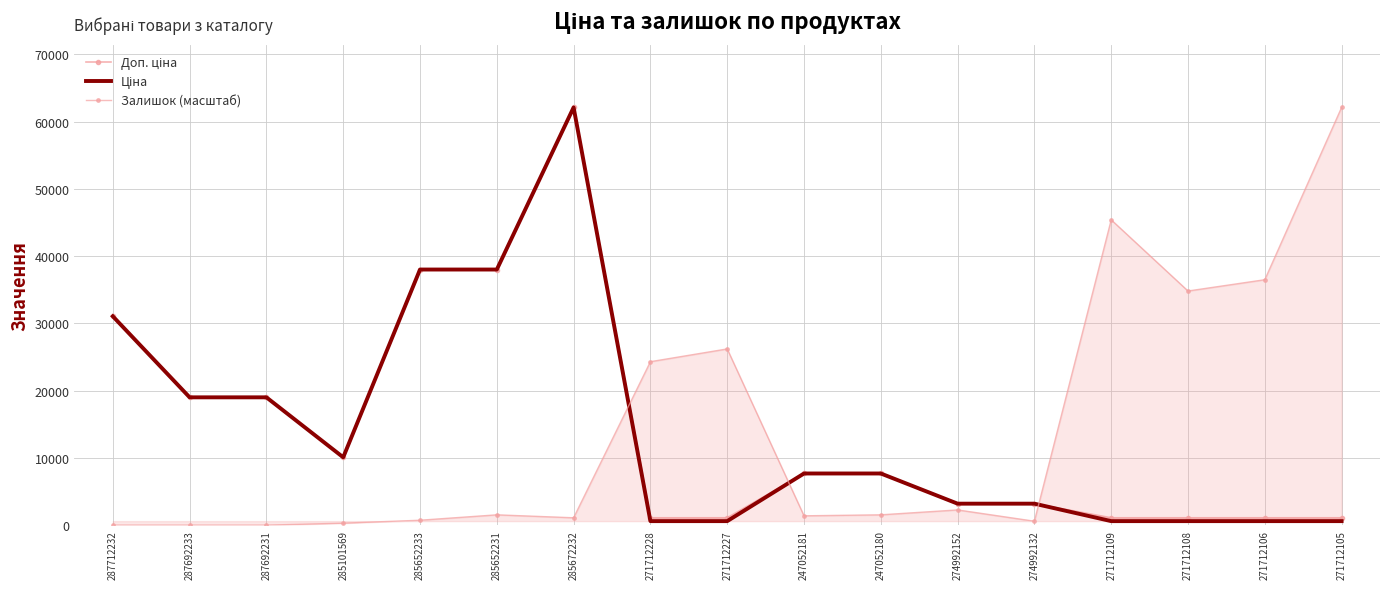

Is it true that Ціна equals 4667.1 at 247052181?

False